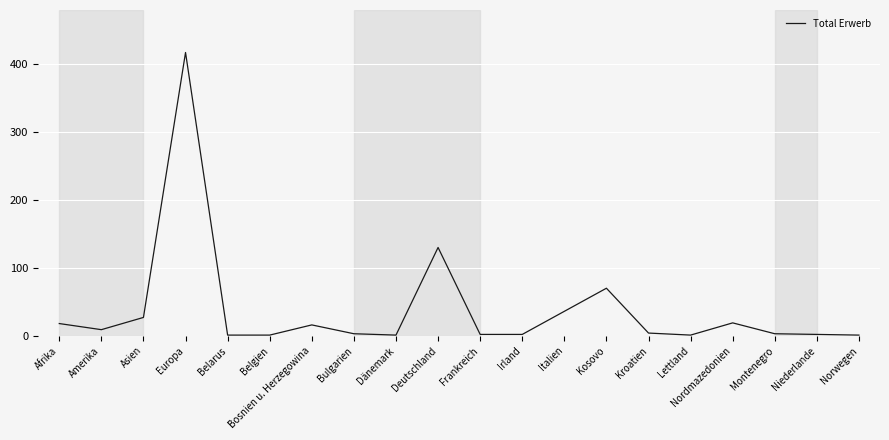

What is the difference between the maximum and second lowest values?

416